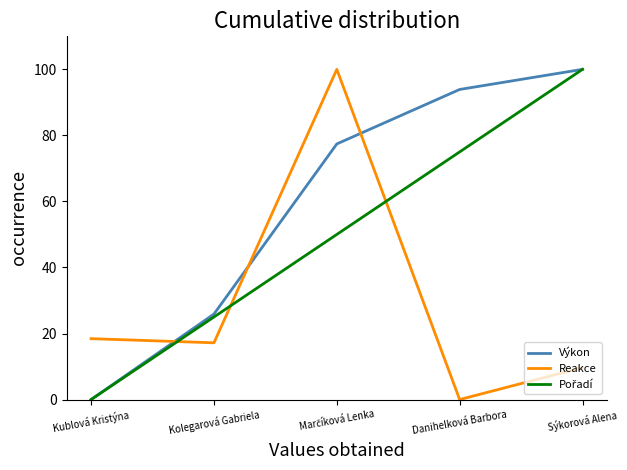

How many times do Reakce and Výkon cross each other?

3